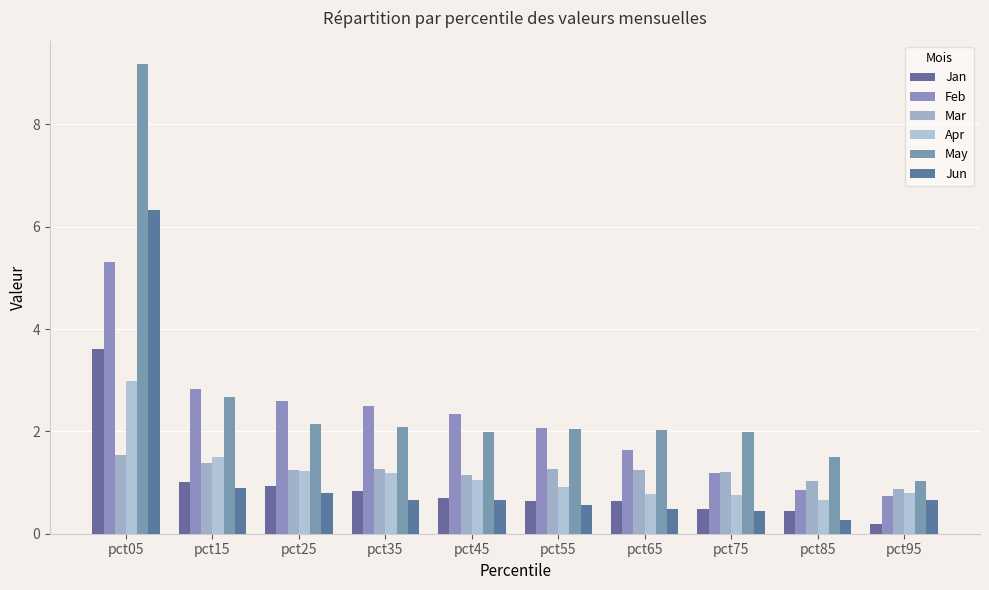

The value of Apr at pct35 is 1.2. True or false?

True